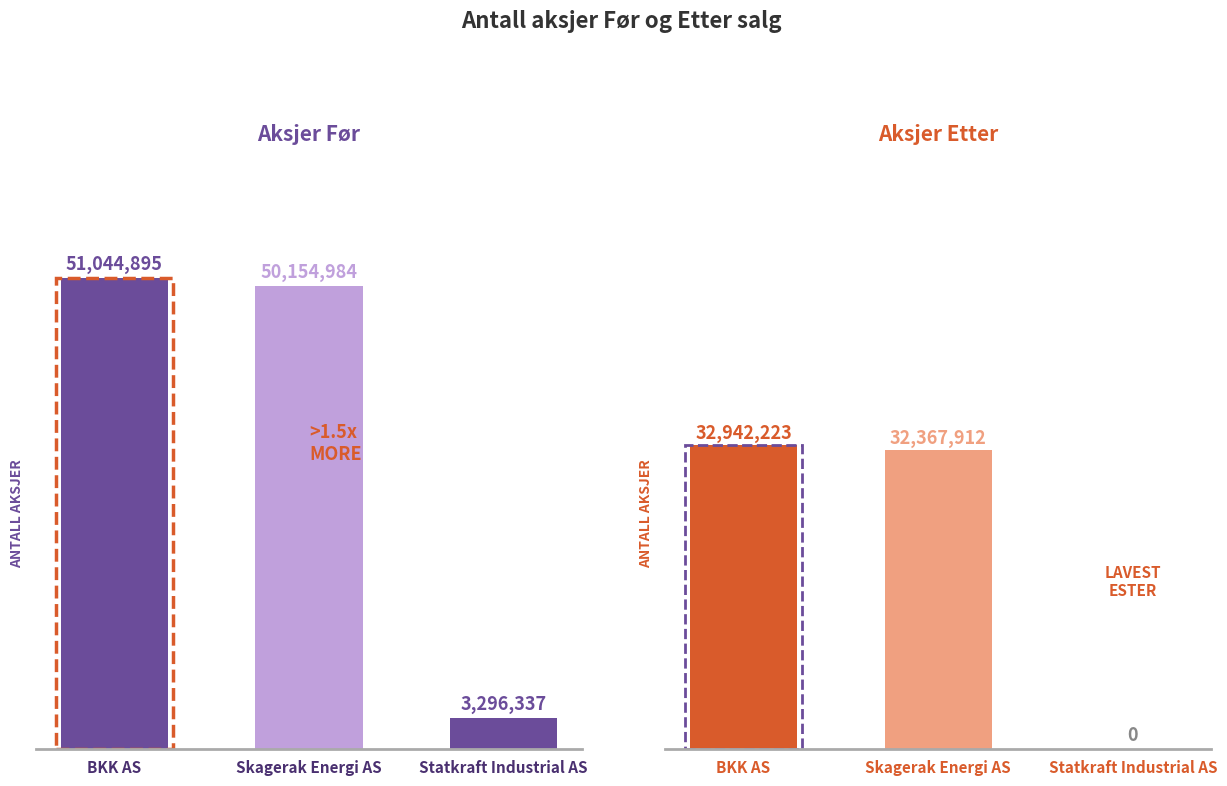

What is the difference between the second highest and minimum values in the Etter series?

32367912